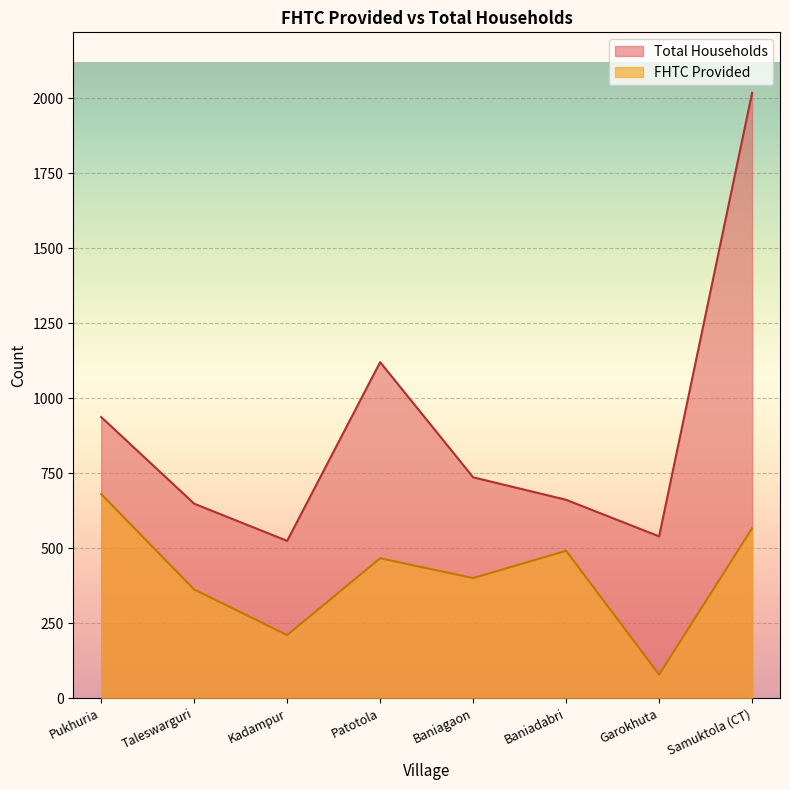

True or false: FHTC Provided and Total Households intersect in this chart.

False